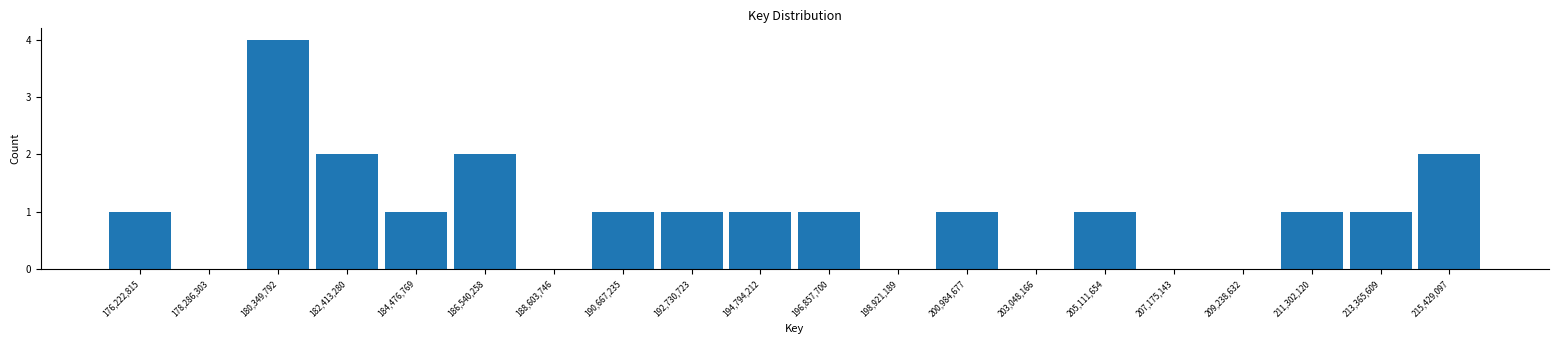

How tall is the bar that spans 204000000 to 206000000 on the x-axis? Neither the bar edges nor the heights are printed on the chart, so give them approximately, as read against the axes.

1